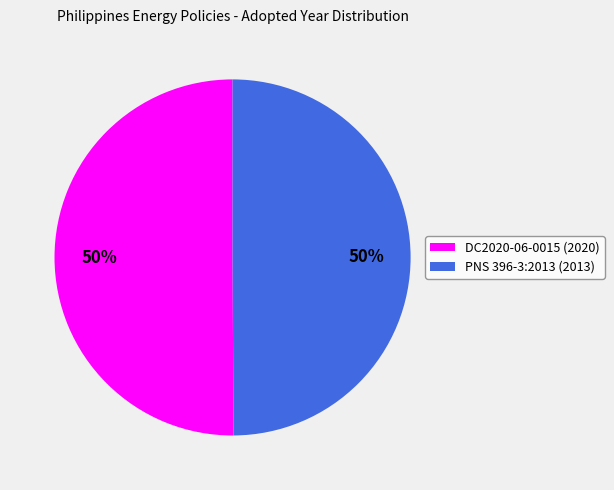

Is the sum of DC2020-06-0015 (2020) and PNS 396-3:2013 (2013) greater than half?

Yes